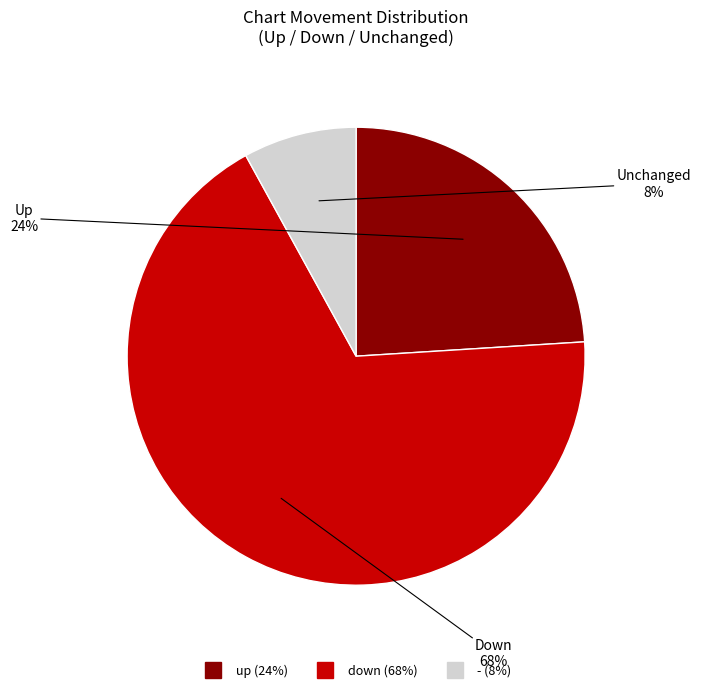

How many slices are in this pie chart?

3